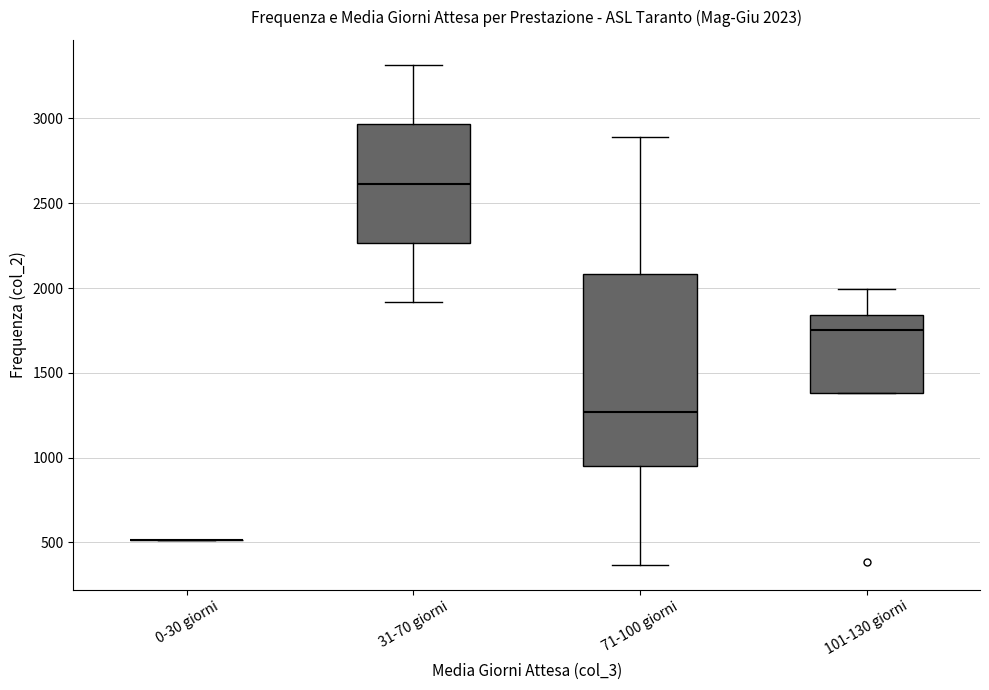

Comparing the boxes themselves (not the whiskers), which one is the tallest?

71-100 giorni